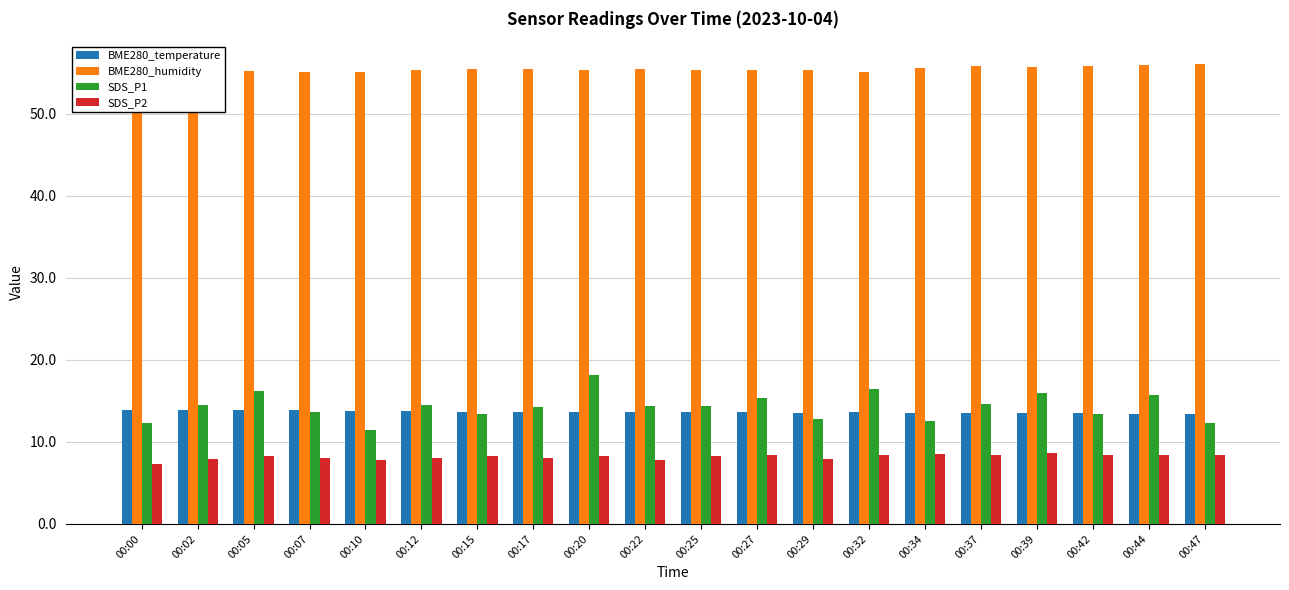

True or false: SDS_P1 has a value of 4.8 at 00:07.

False